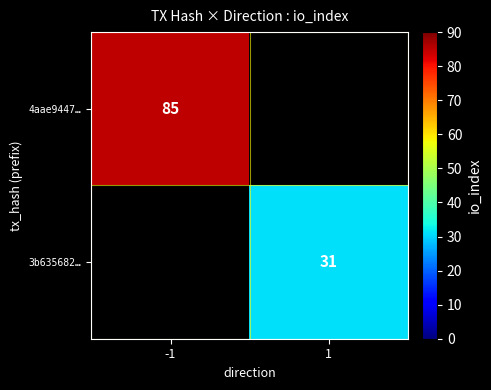

Is it true that 4aae9447… equals 59 at -1?

False